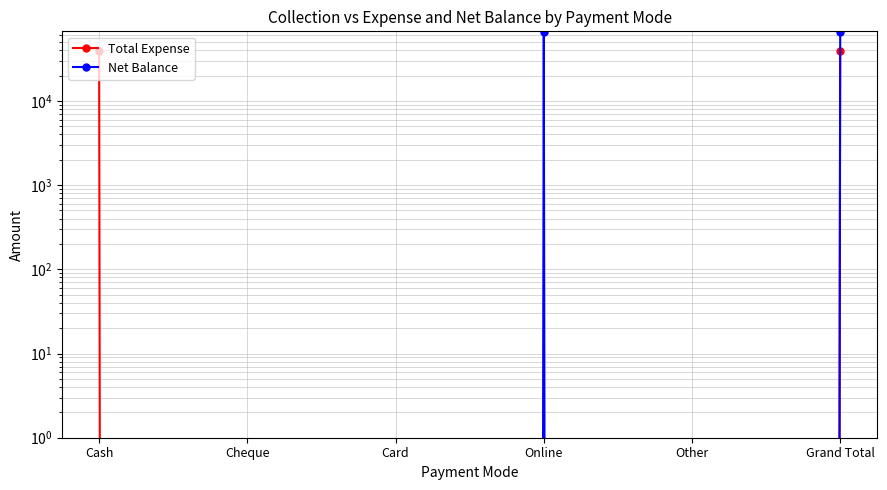

True or false: Net Balance and Total Expense intersect in this chart.

False